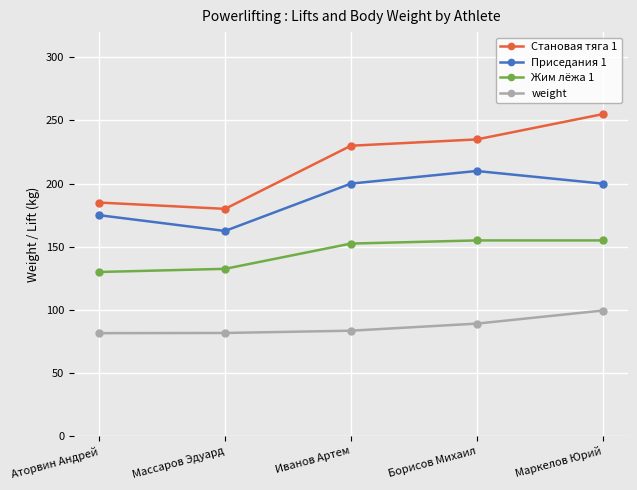

What is the label of the 4th point from the right?

Массаров Эдуард